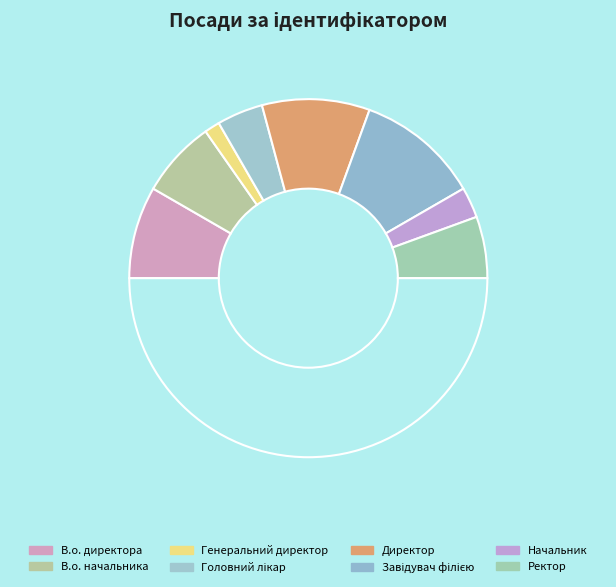

Which category has the smallest portion of the pie?

Генеральний директор